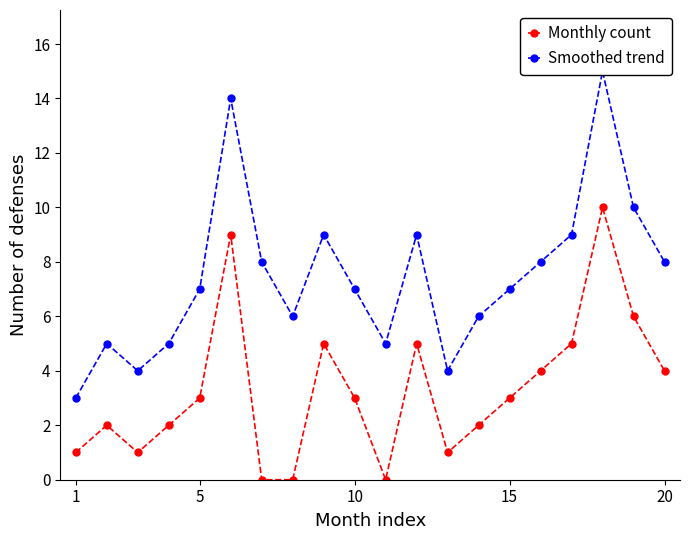

Which series has the largest total across all categories?

Smoothed trend